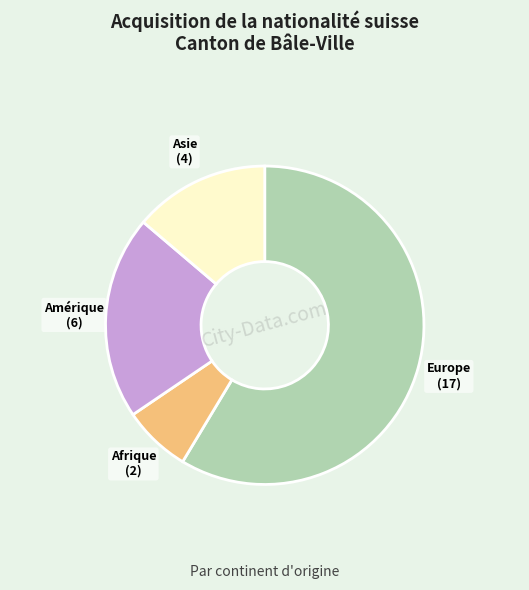

How many slices are in this pie chart?

4